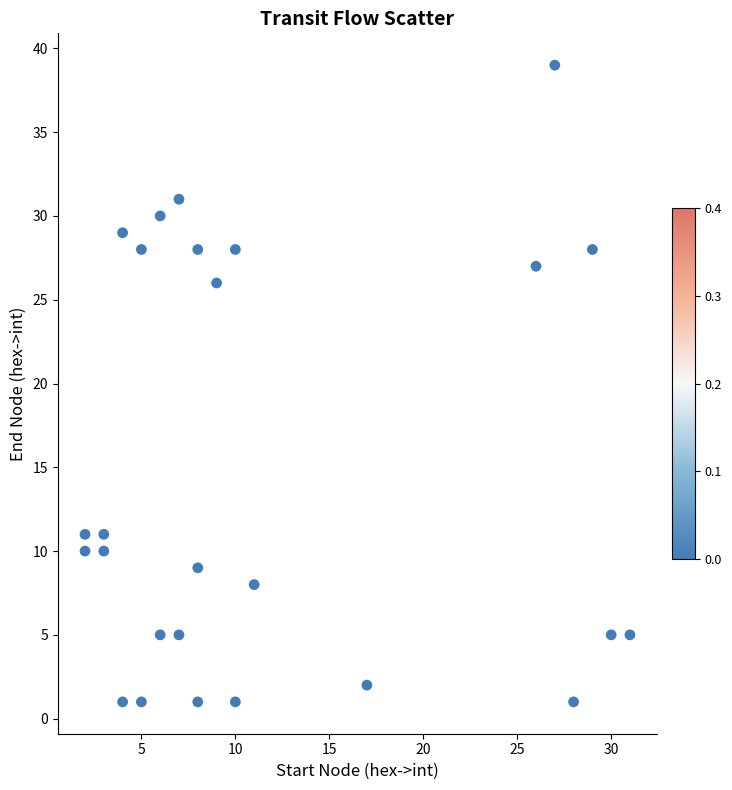

What is the range of Y values (max minus min)?

38